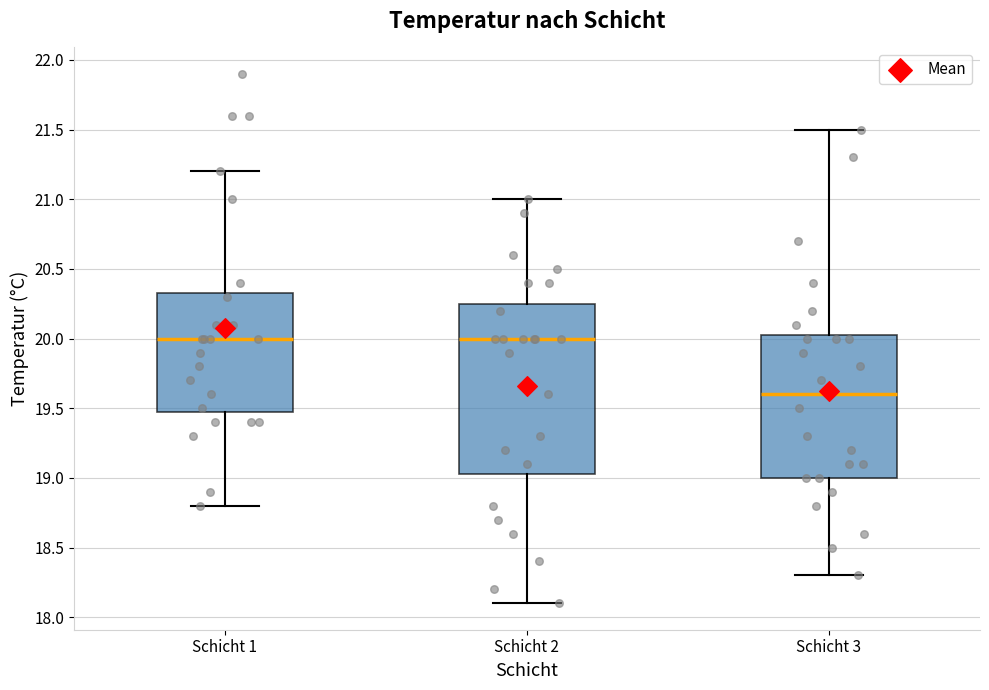

Reading left to right, read every box against the y-axis: the position of its median line, the range the box covers, and the ends of its whiskers. The values are not printed on the chart, so give them approximately, as read against the axis.

Schicht 1: median 20.00, box 19.50 to 20.35, whiskers 18.80 to 21.20
Schicht 2: median 20.00, box 19.05 to 20.25, whiskers 18.10 to 21.00
Schicht 3: median 19.60, box 19.00 to 20.05, whiskers 18.30 to 21.50